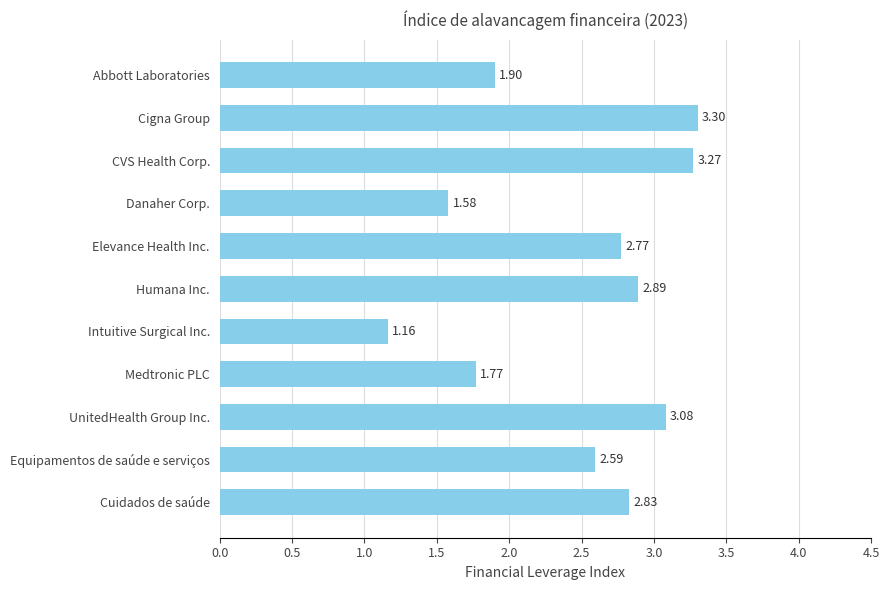

What is the label of the 1st bar from the top?

Abbott Laboratories